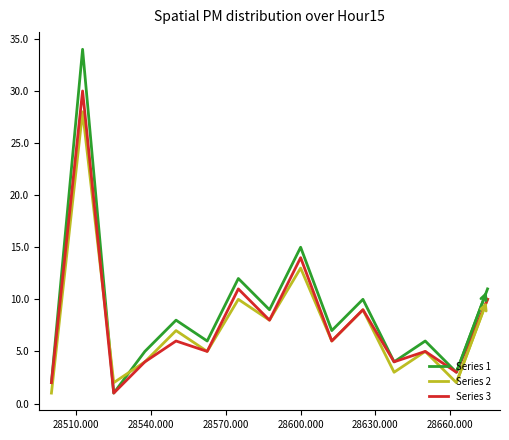

Which series has the widest spread of values?

Series 1